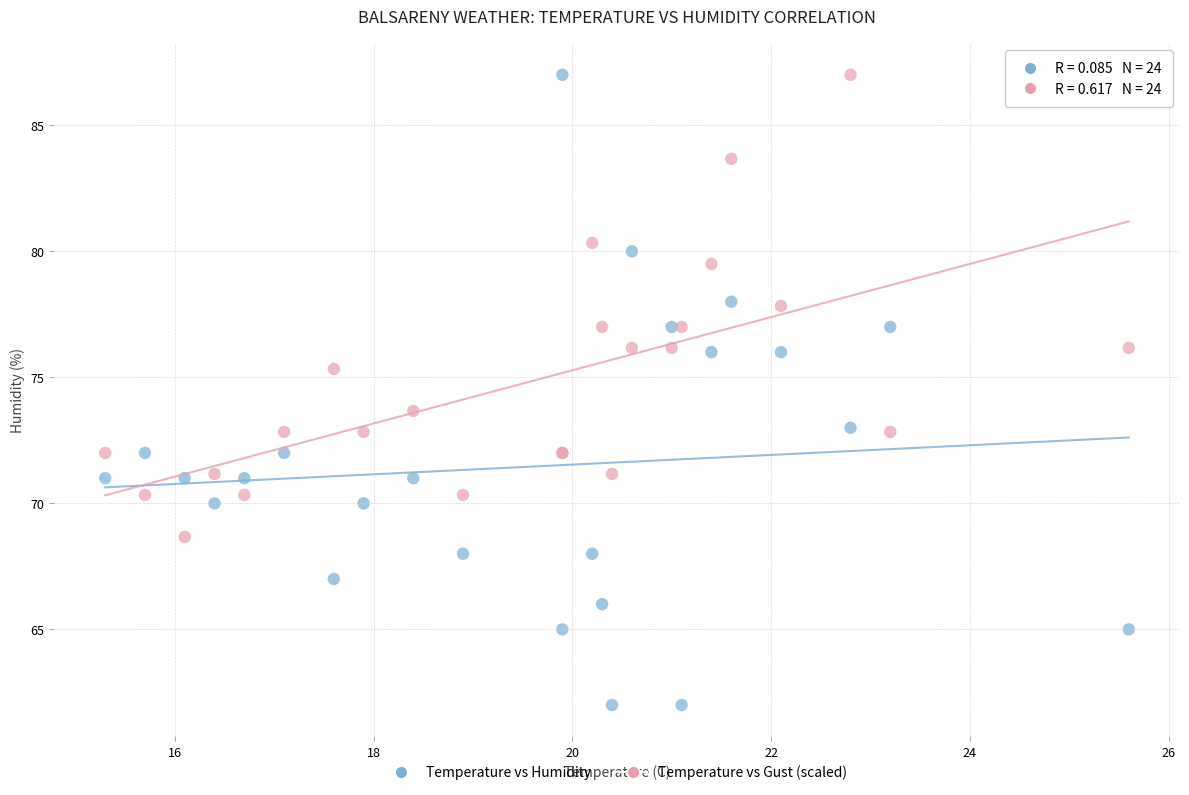

Which series has the largest Y range (max minus min)?

Temperature vs Humidity